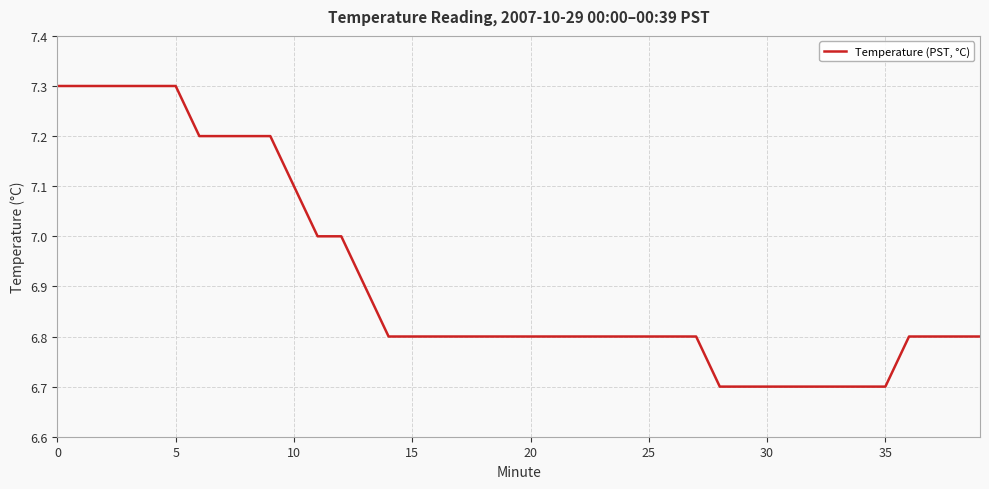

What is the difference between the maximum and minimum values?

0.6